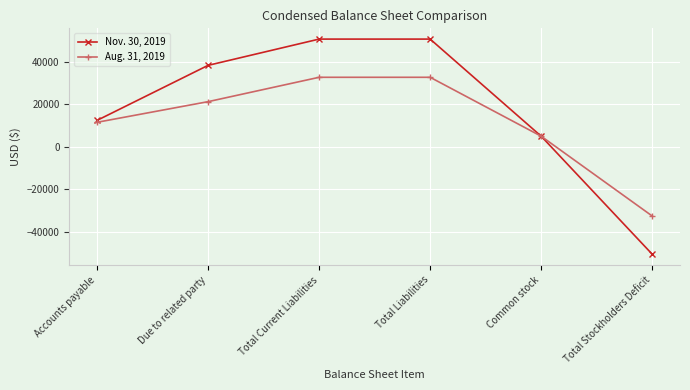

What are all the series names shown in the legend?

Nov. 30, 2019, Aug. 31, 2019